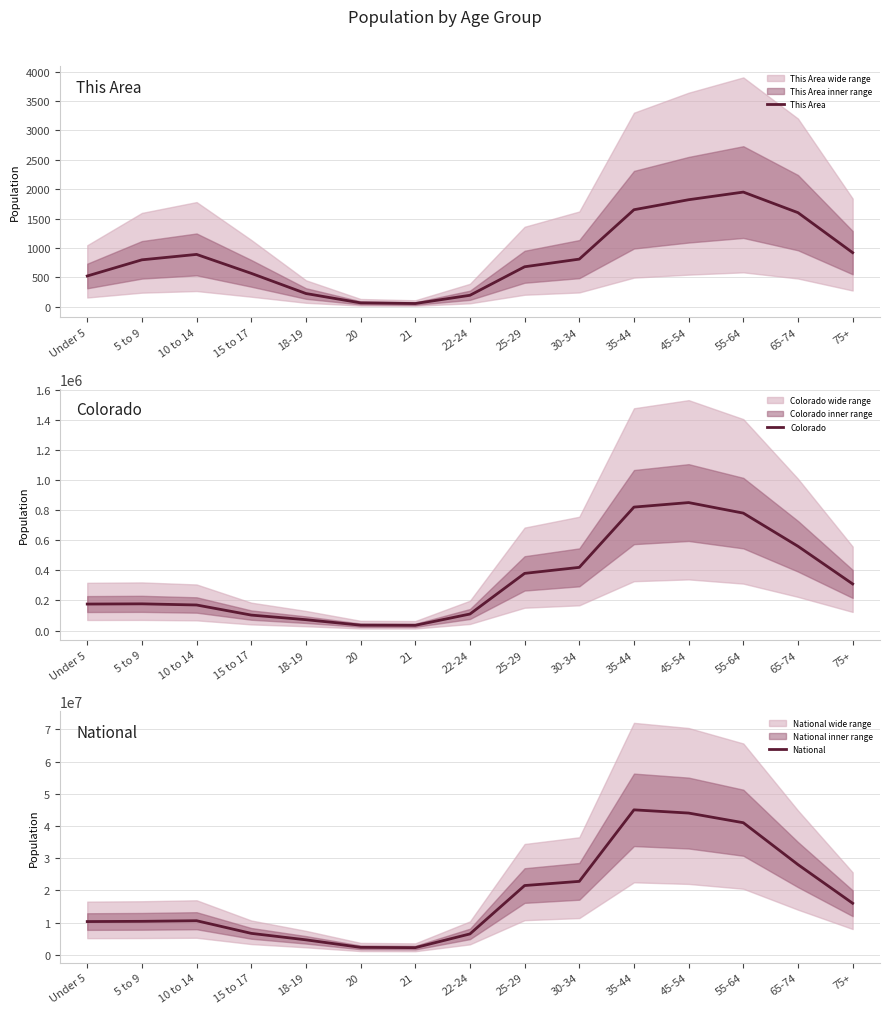

At which category does Colorado reach its first local peak?

5 to 9